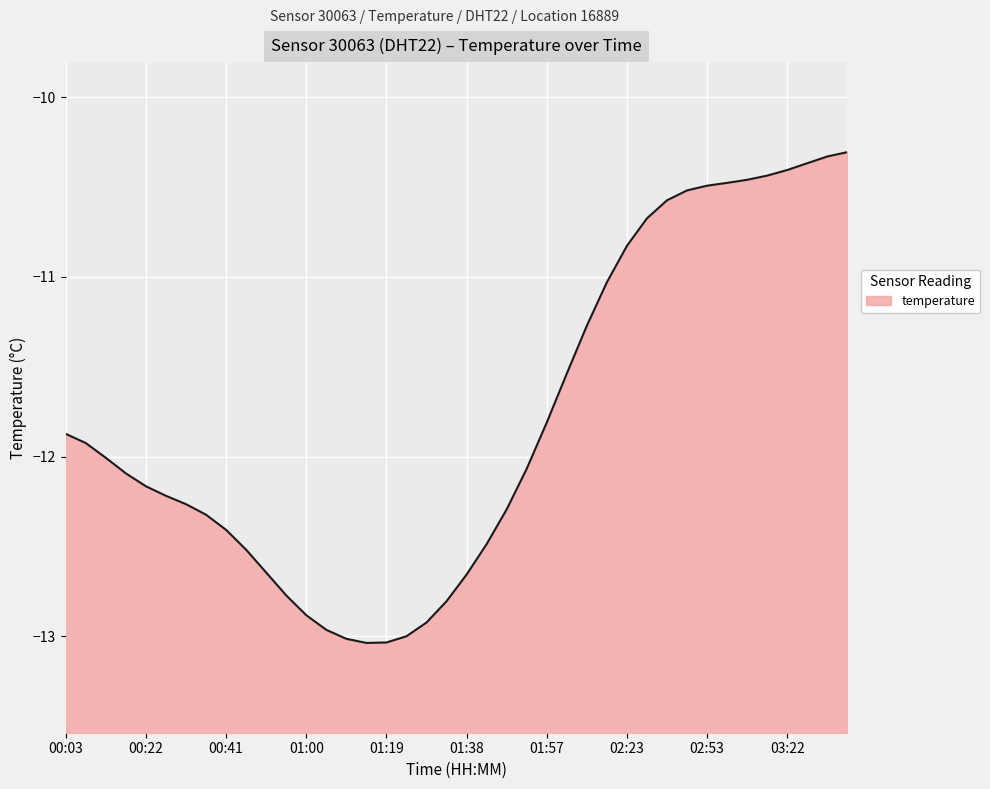

List the labels in order of value, largest first.

03:37, 03:32, 03:27, 03:22, 03:17, 03:12, 03:02, 02:53, 02:48, 02:33, 02:28, 02:23, 02:13, 02:08, 02:03, 01:57, 00:03, 00:07, 00:12, 01:53, 00:17, 00:22, 00:26, 00:31, 01:48, 00:36, 00:41, 01:43, 00:46, 00:50, 01:38, 00:55, 01:33, 01:00, 01:28, 01:05, 01:24, 01:09, 01:19, 01:14